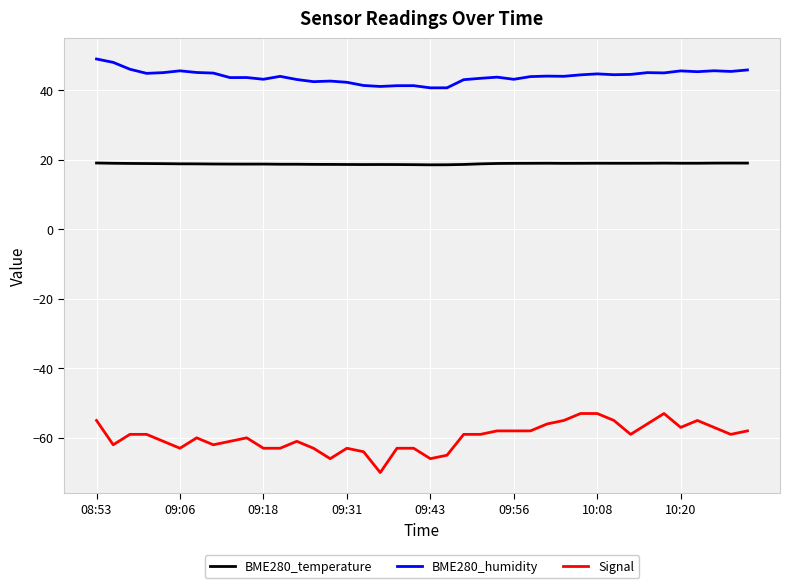

What are all the series names shown in the legend?

BME280_temperature, BME280_humidity, Signal